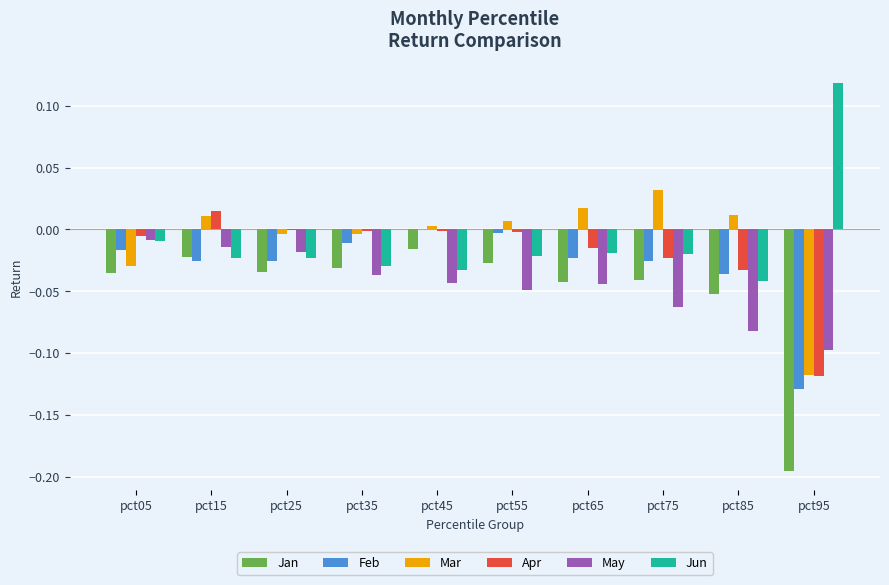

Is the value of Jun at pct65 greater than the value of Feb at pct55?

No